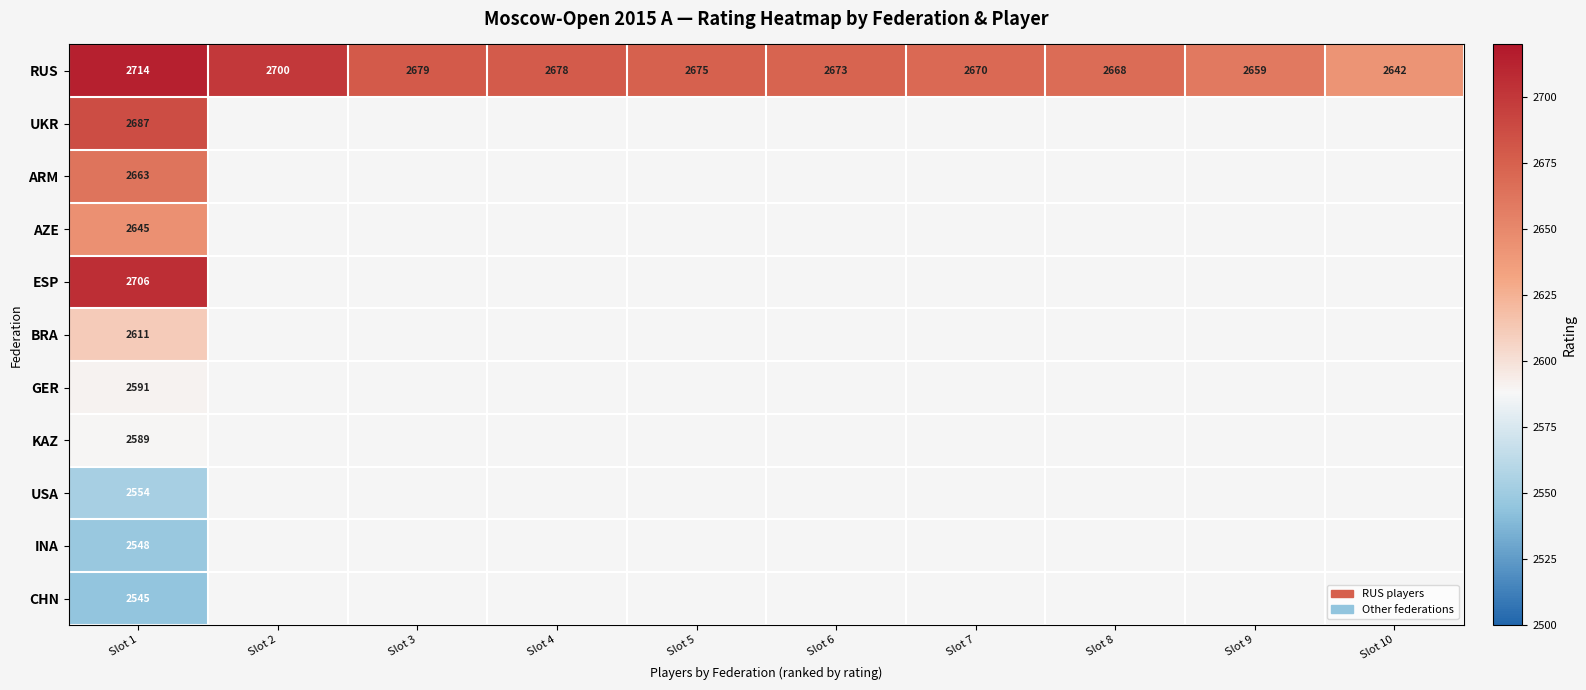

Is it true that RUS equals 2673 at Slot 6?

True